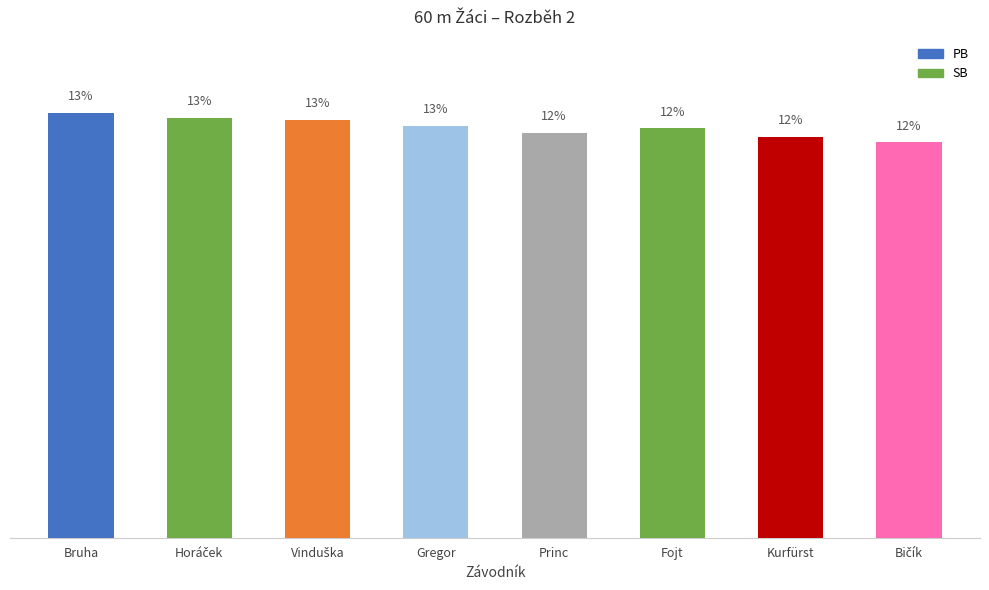

Where is the data nearest to the value 12?

Bičík